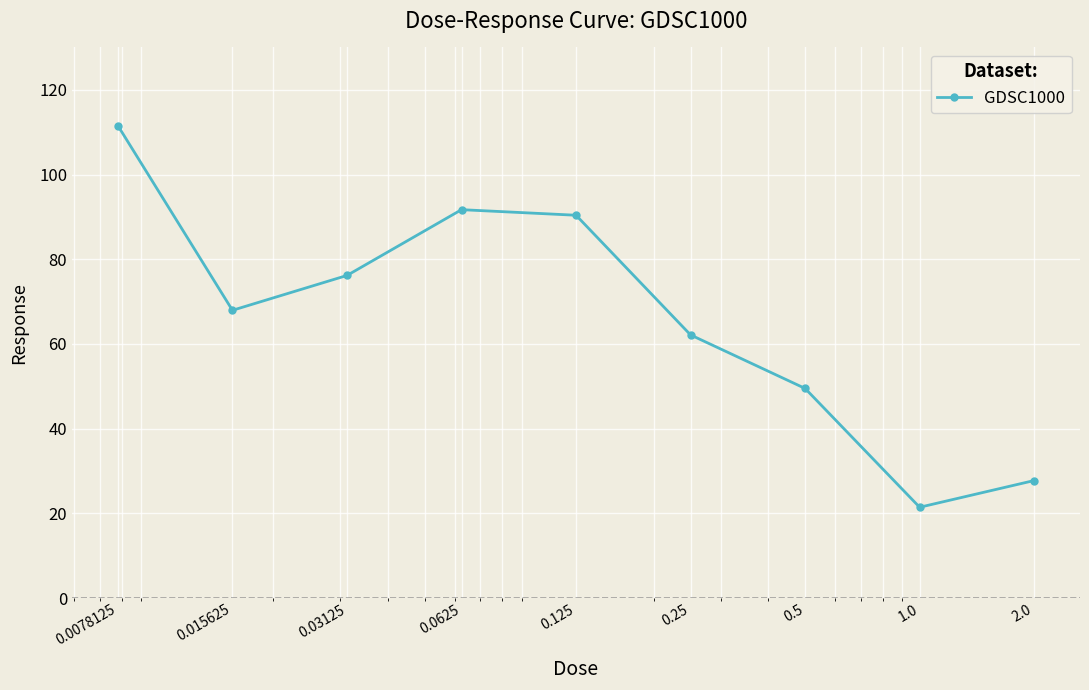

What is the smallest value displayed?

21.4